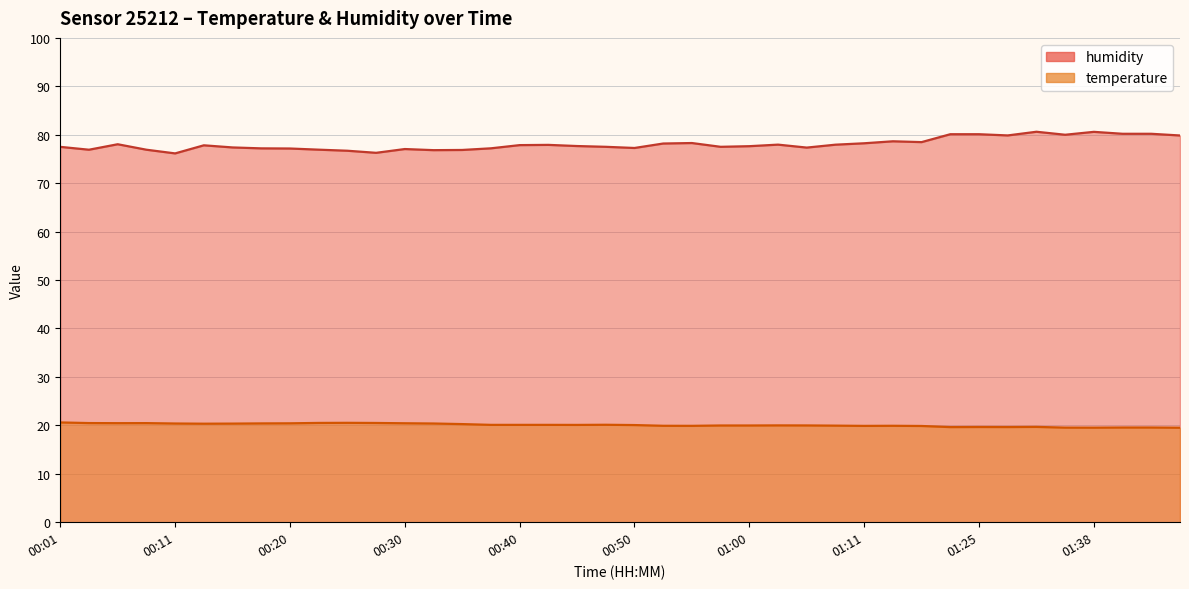

How many values in the humidity series are below 77?

8